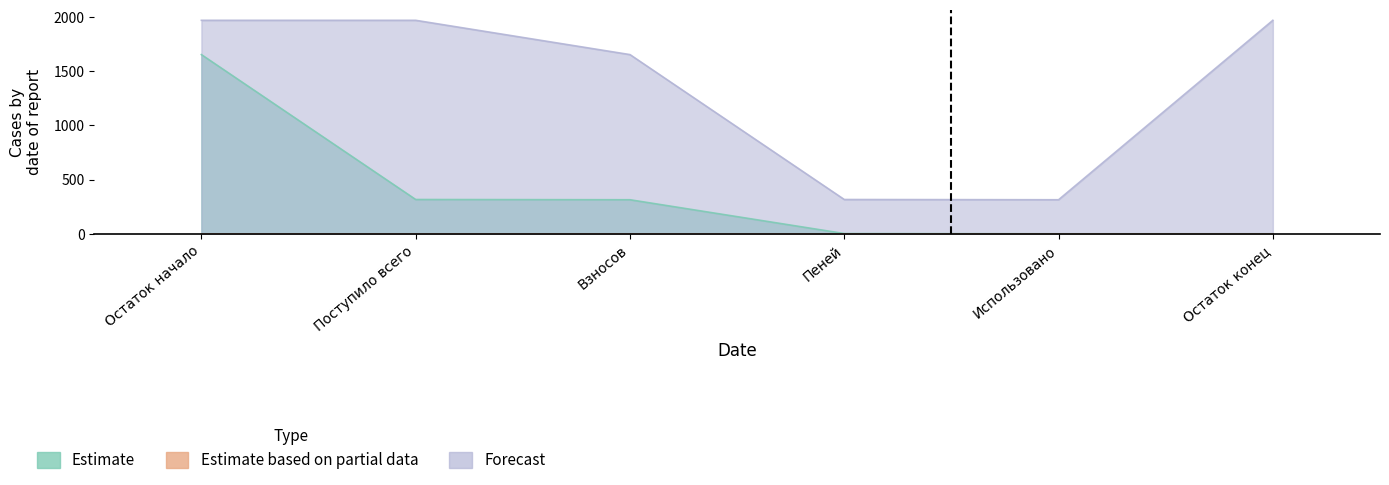

What is the label of the 5th point from the left?

Использовано